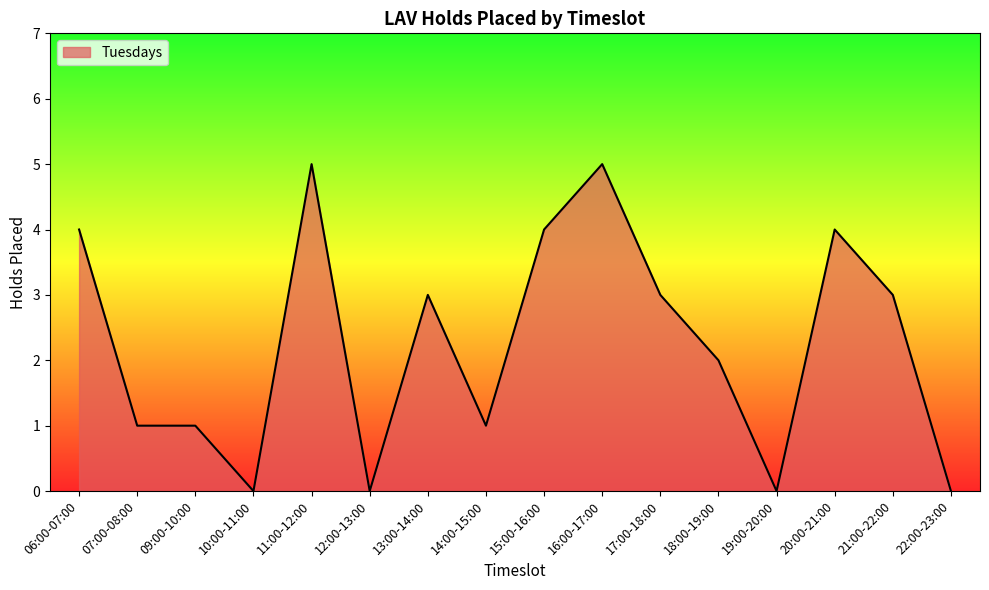

Which has a higher value, 07:00-08:00 or 12:00-13:00?

07:00-08:00